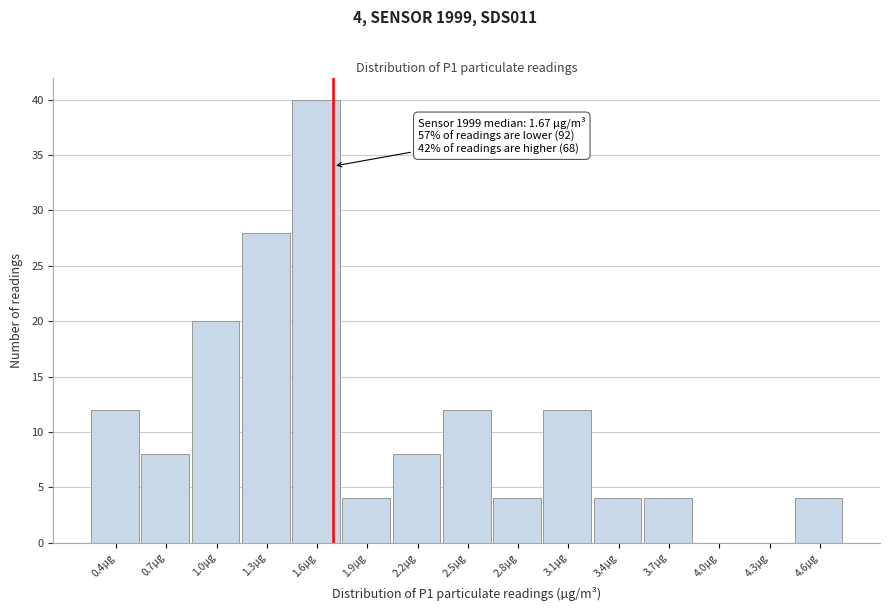

Reading left to right, what are all the values shown in this chart?

0.4µg=12	0.7µg=8	1.0µg=20	1.3µg=28	1.6µg=40	1.9µg=4	2.2µg=8	2.5µg=12	2.8µg=4	3.1µg=12	3.4µg=4	3.7µg=4	4.0µg=0	4.3µg=0	4.6µg=4